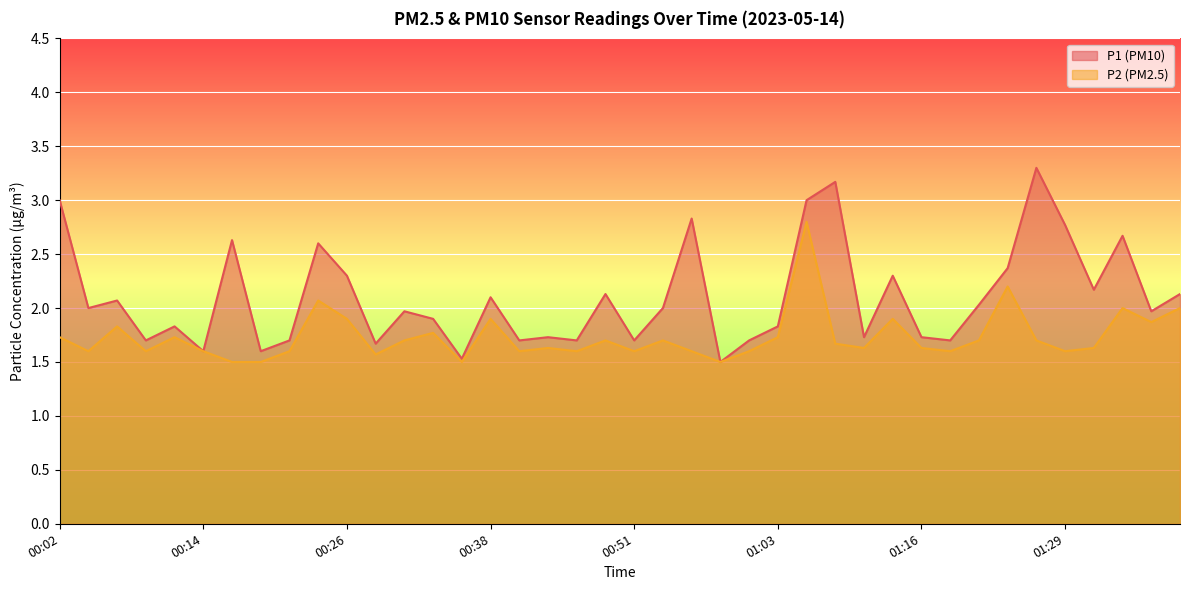

List the series in order of their overall mean, lowest first.

P2, P1